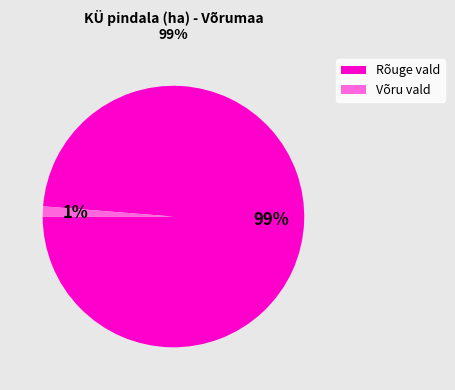

Which has a higher value, Võru vald or Rõuge vald?

Rõuge vald